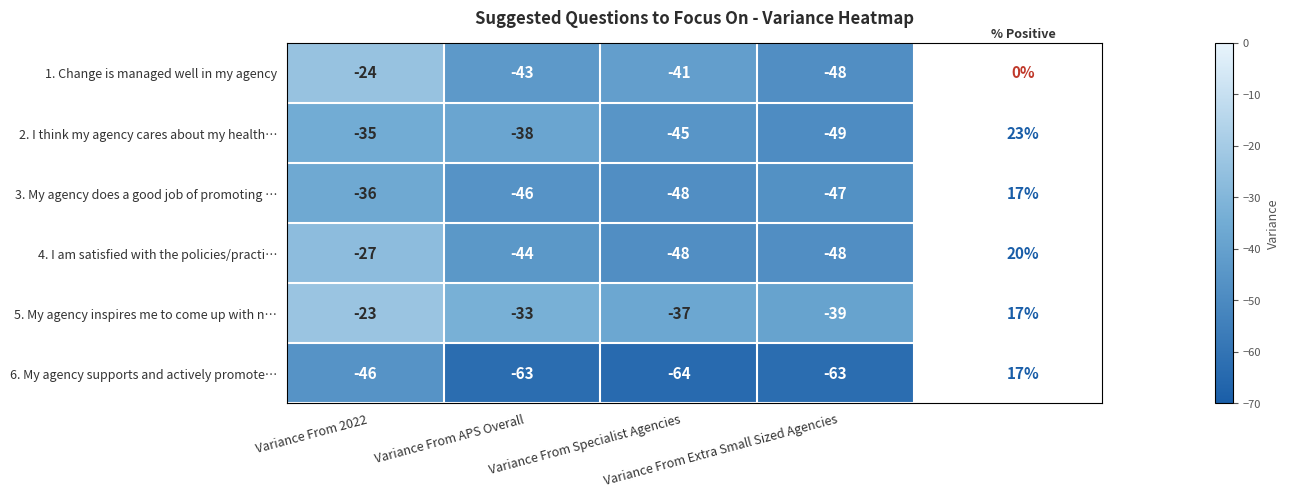

Rank the series at Variance From APS Overall from highest to lowest value.

5. My agency inspires me to come up with n…, 2. I think my agency cares about my health…, 1. Change is managed well in my agency, 4. I am satisfied with the policies/practi…, 3. My agency does a good job of promoting …, 6. My agency supports and actively promote…